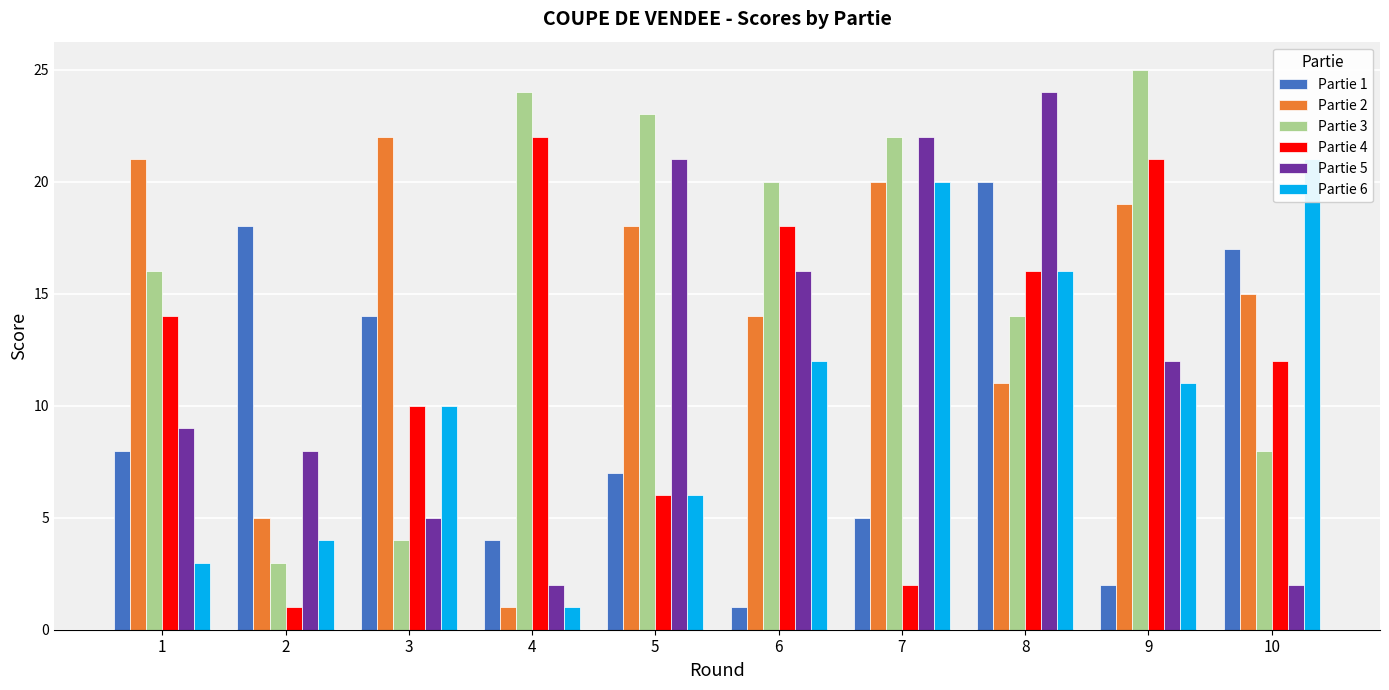

Reading left to right, list all the values displayed in this chart.

Partie 1: 1=8	2=18	3=14	4=4	5=7	6=1	7=5	8=20	9=2	10=17
Partie 2: 1=21	2=5	3=22	4=1	5=18	6=14	7=20	8=11	9=19	10=15
Partie 3: 1=16	2=3	3=4	4=24	5=23	6=20	7=22	8=14	9=25	10=8
Partie 4: 1=14	2=1	3=10	4=22	5=6	6=18	7=2	8=16	9=21	10=12
Partie 5: 1=9	2=8	3=5	4=2	5=21	6=16	7=22	8=24	9=12	10=2
Partie 6: 1=3	2=4	3=10	4=1	5=6	6=12	7=20	8=16	9=11	10=21